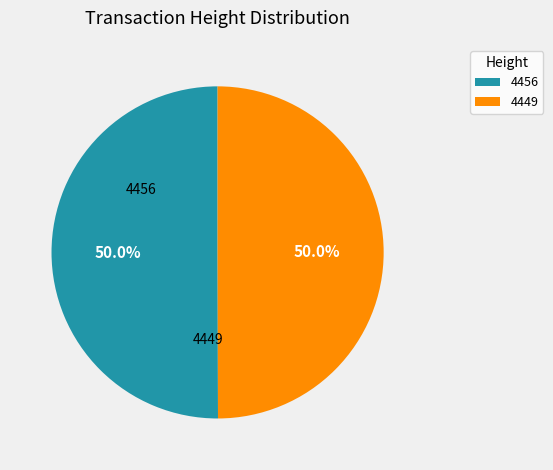

What percentage is the 4456 slice, to the nearest percent?

50%